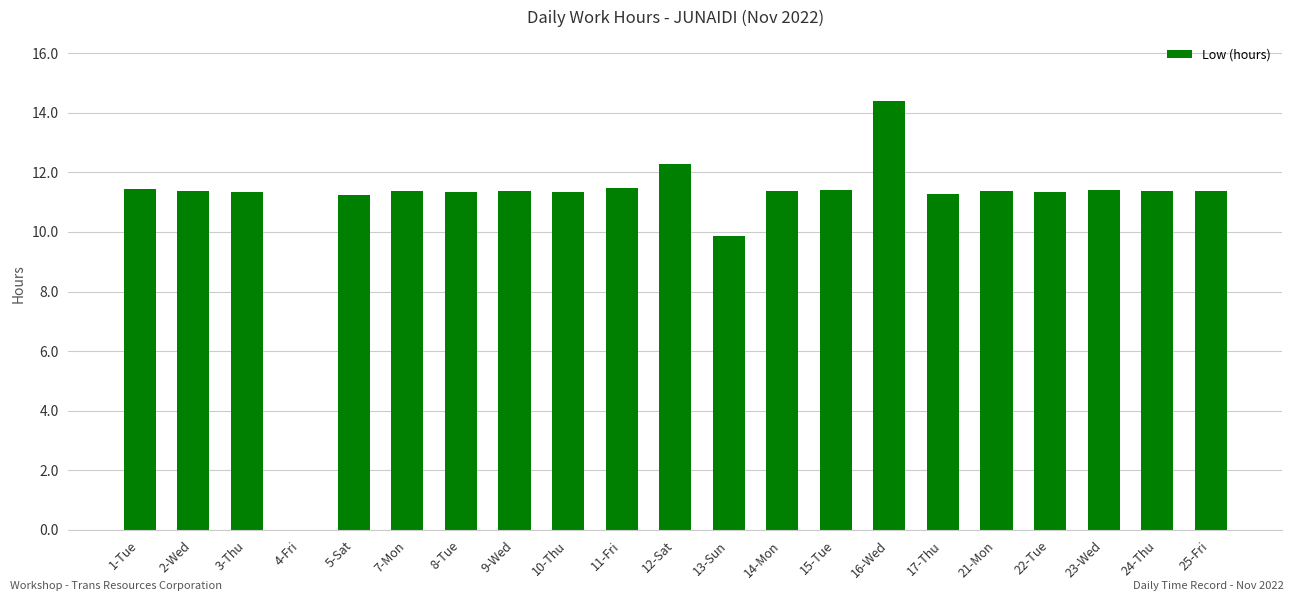

What is the change in value from 4-Fri to 21-Mon?

+11.4